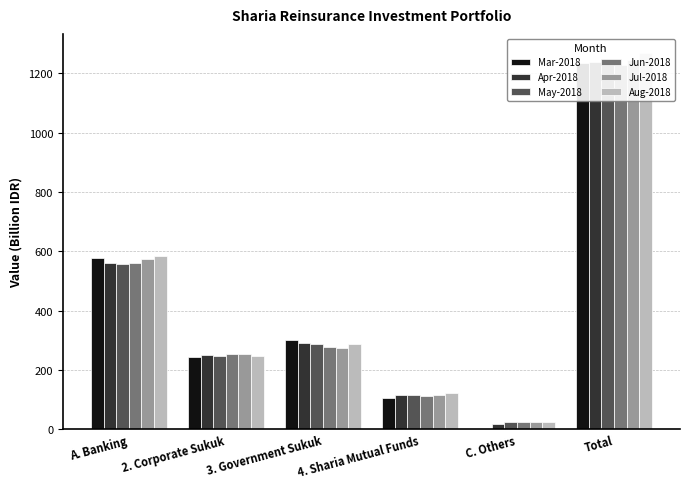

What is the total value across all series at 2. Corporate Sukuk?

1497.1